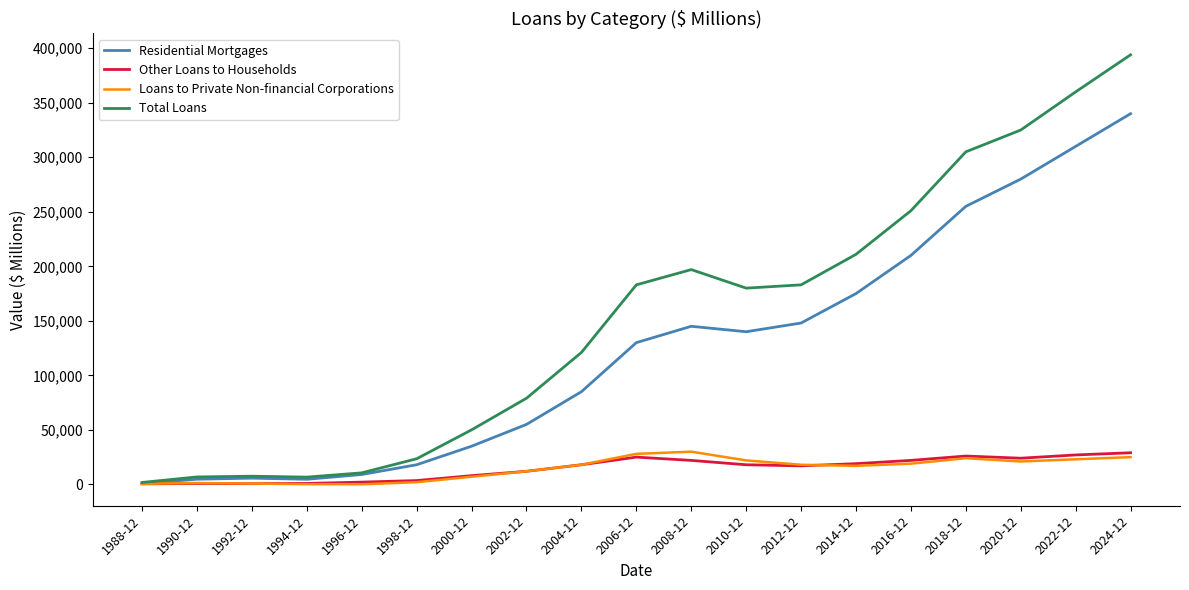

Which series has the largest total across all categories?

Total Loans